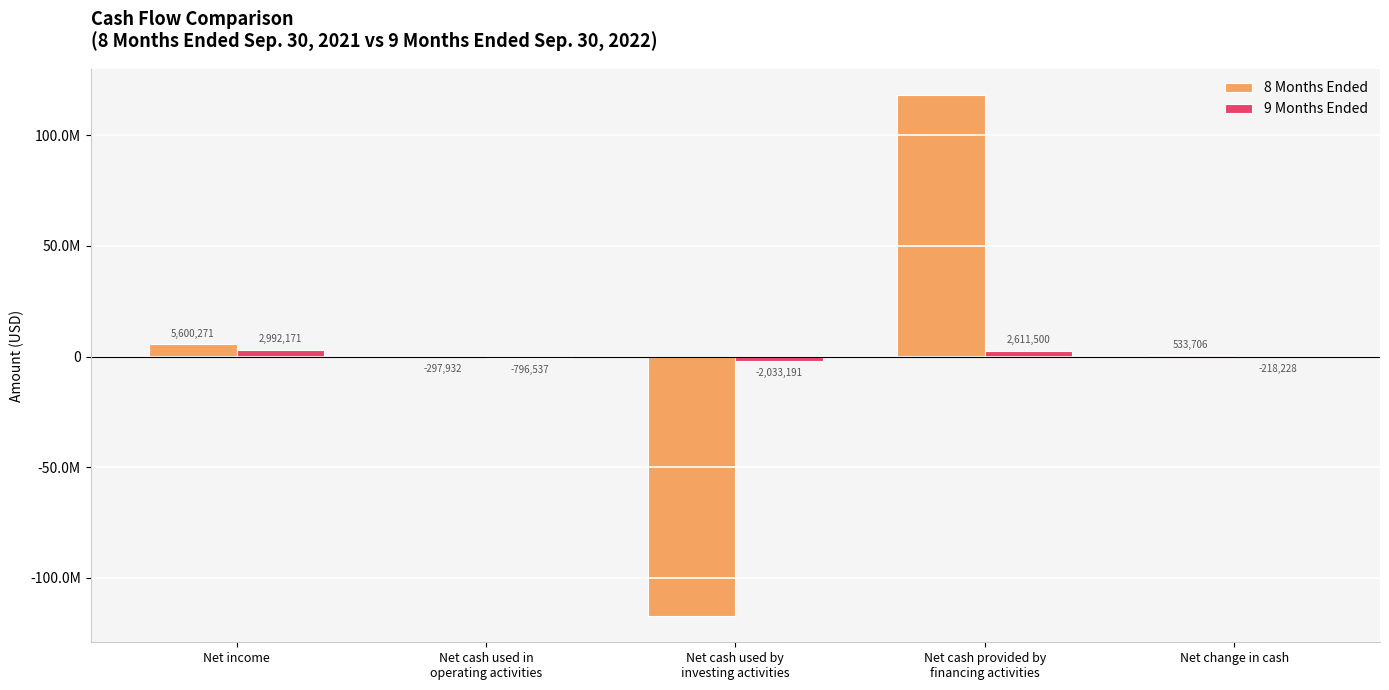

Reading left to right, extract all data points from this chart.

8 Months Ended: Net income=5600271	Net cash used in
operating activities=-297932	Net cash used by
investing activities=-117300000	Net cash provided by
financing activities=118131638	Net change in cash=533706
9 Months Ended: Net income=2992171	Net cash used in
operating activities=-796537	Net cash used by
investing activities=-2033191	Net cash provided by
financing activities=2611500	Net change in cash=-218228